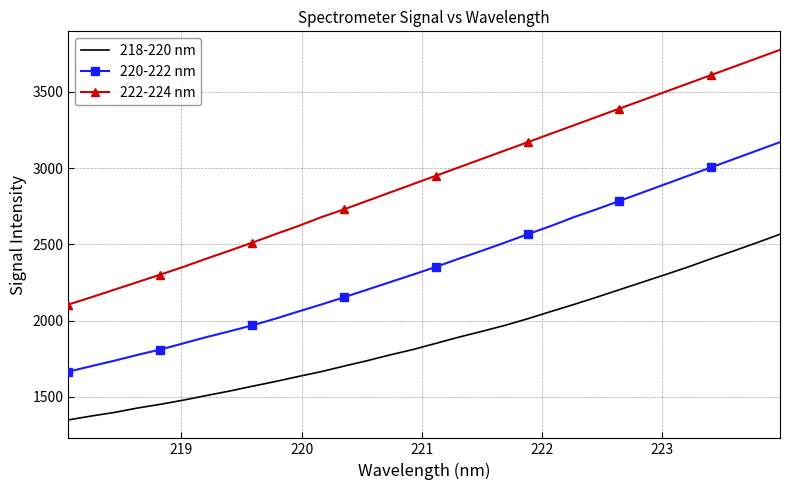

What is the difference between the maximum and minimum values in the 220-222 nm series?

1503.9